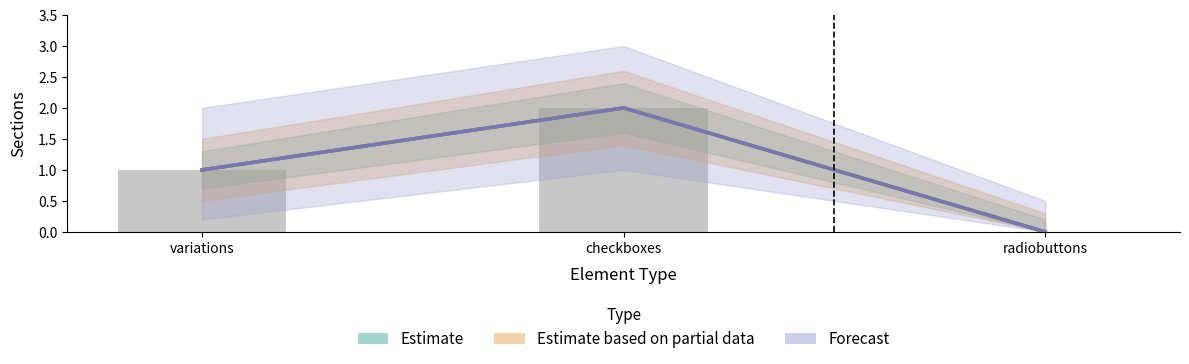

How many data points in Estimate based on partial data are above 1?

1